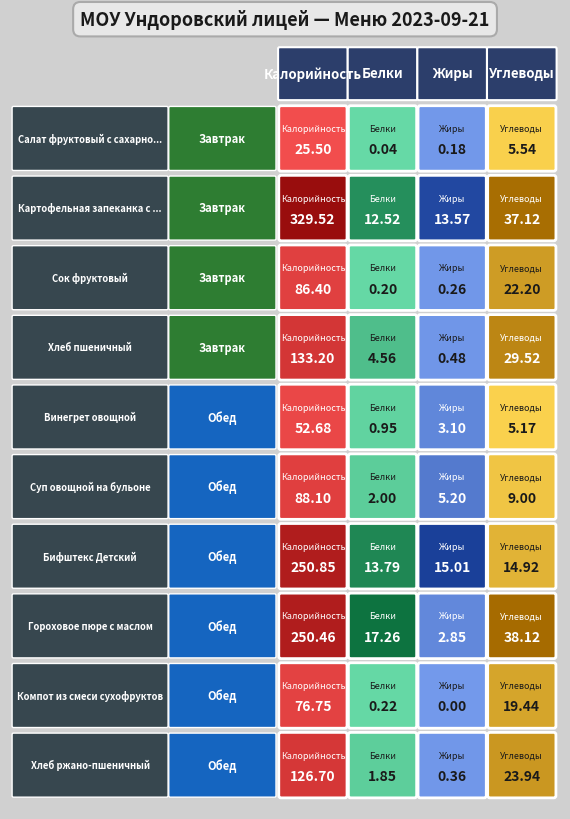

The value of Хлеб пшеничный at 2 is 0.7. True or false?

False